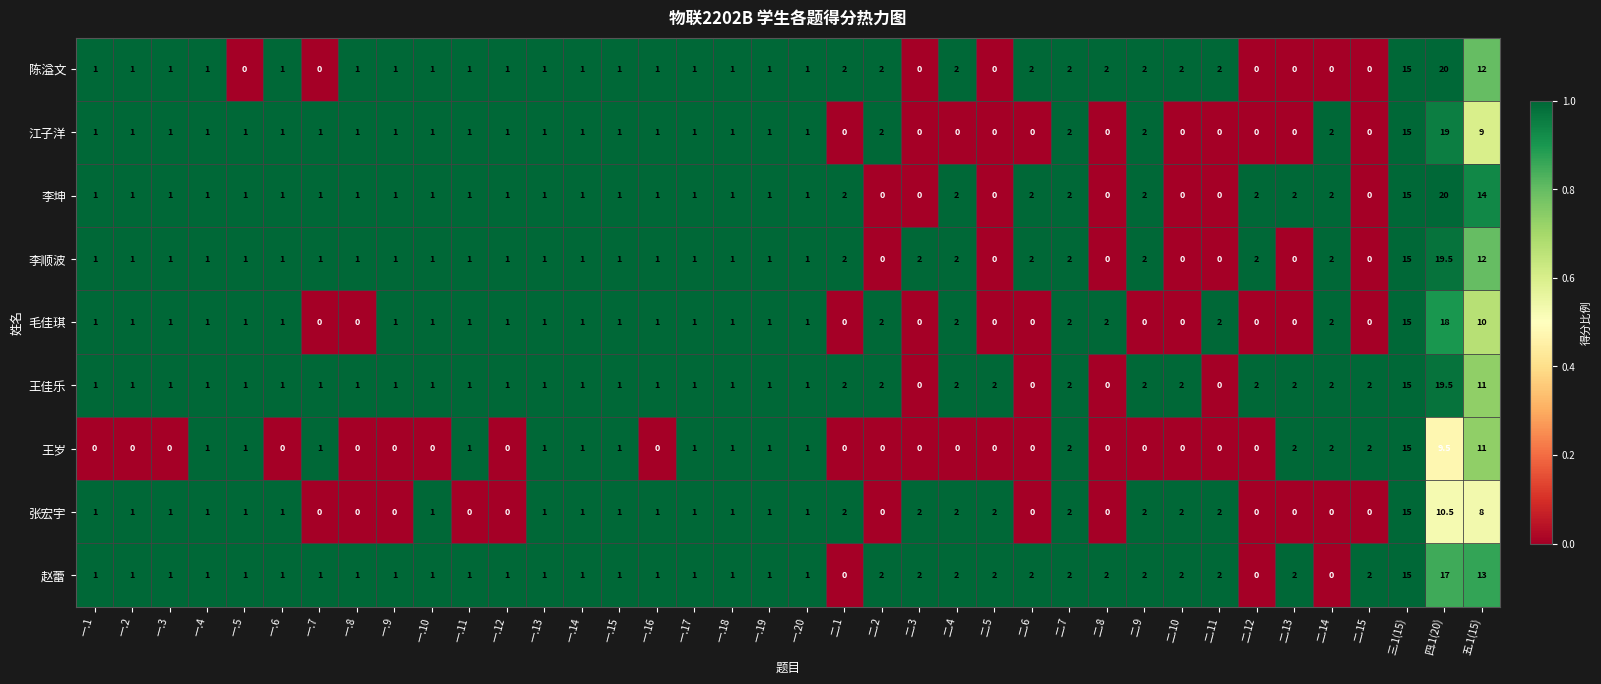

At which category is the sum across all series the highest?

四.1(20)